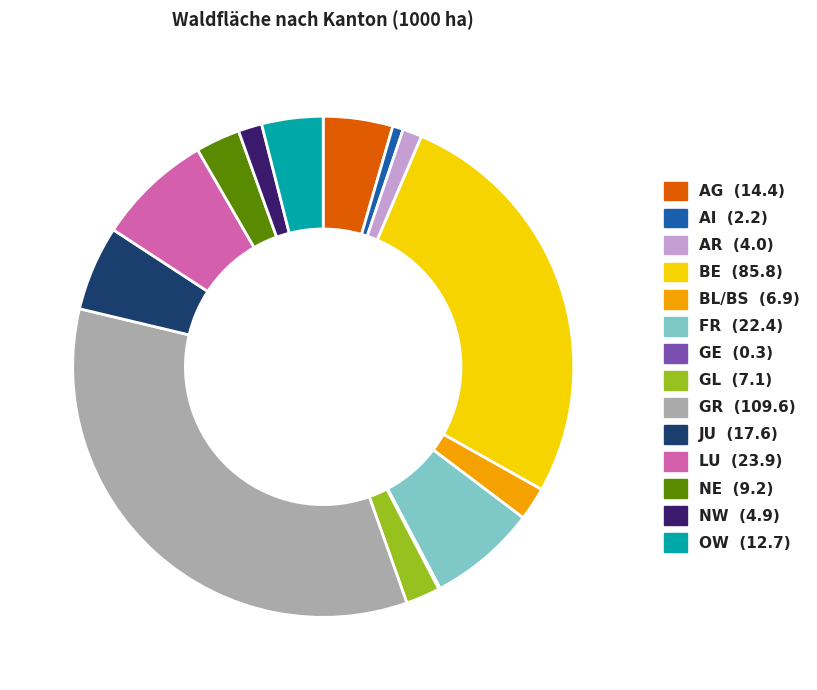

Is there any slice that represents more than half of the pie?

No